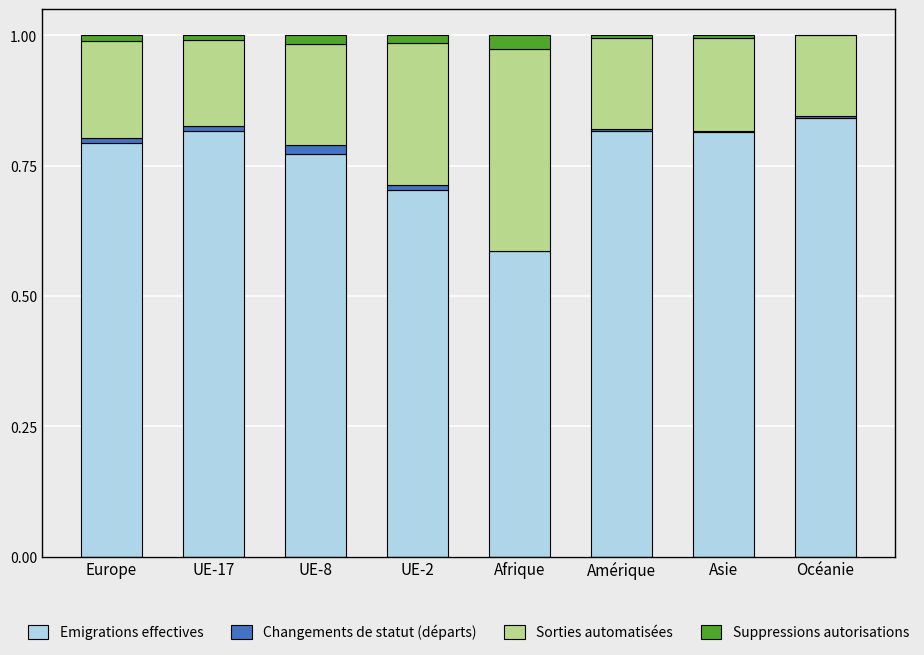

Count the number of data series in this chart.

4